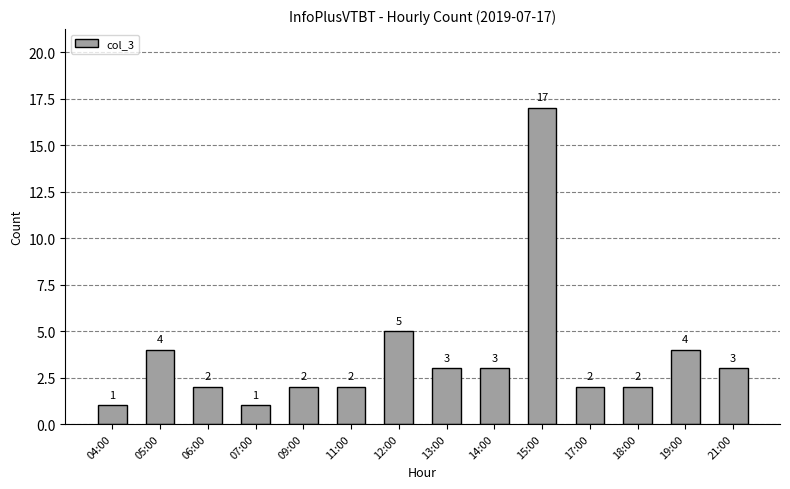

What is the change in value from 12:00 to 18:00?

-3